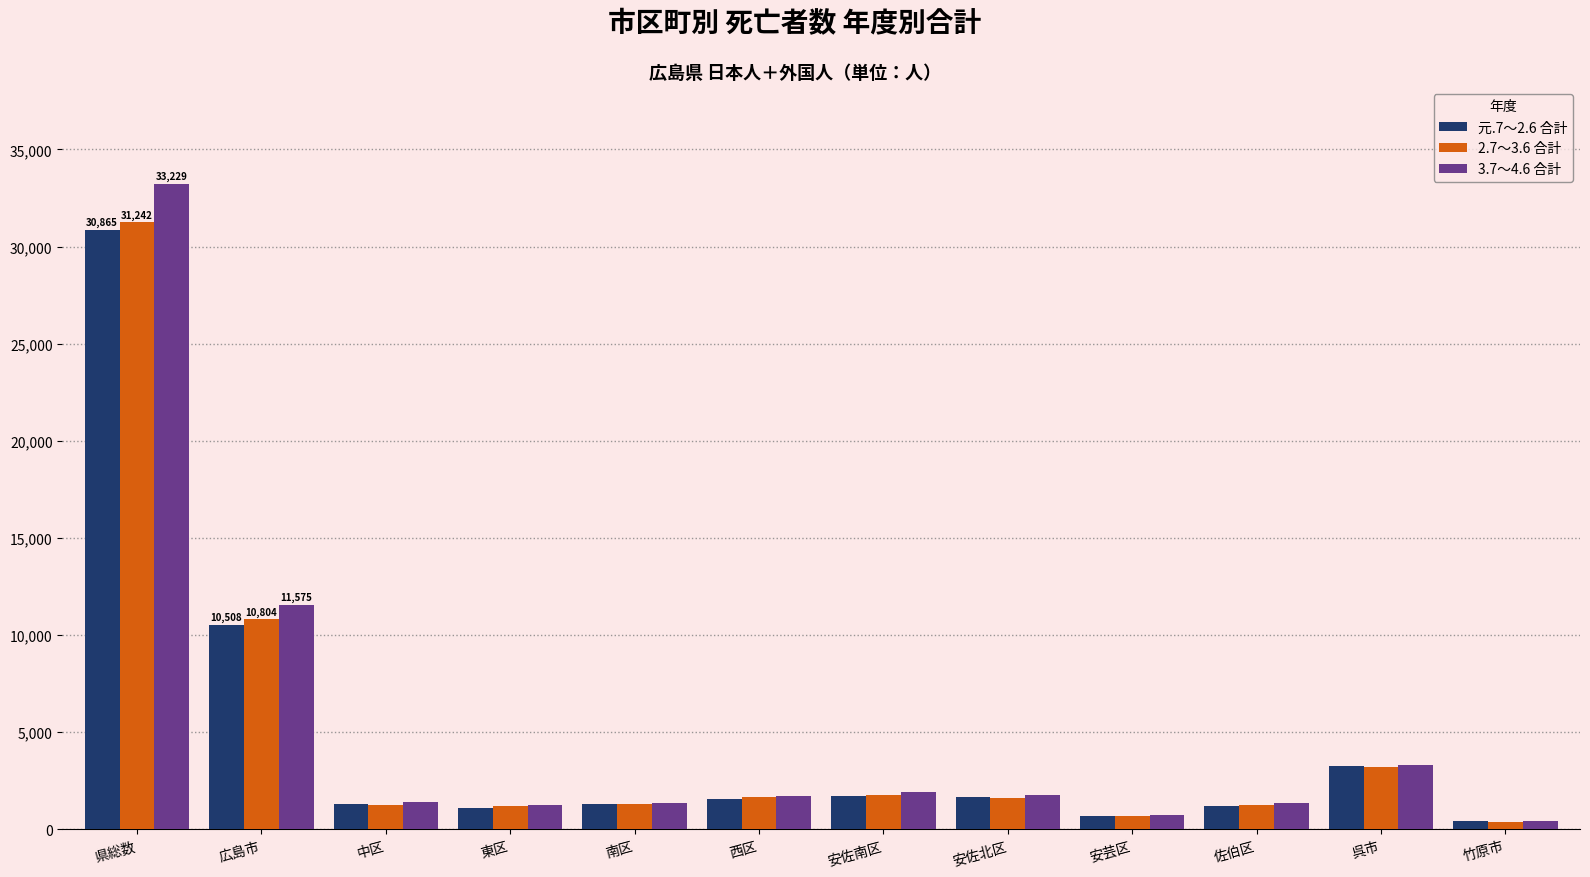

What is the difference between the highest and lowest values at 広島市?

1067